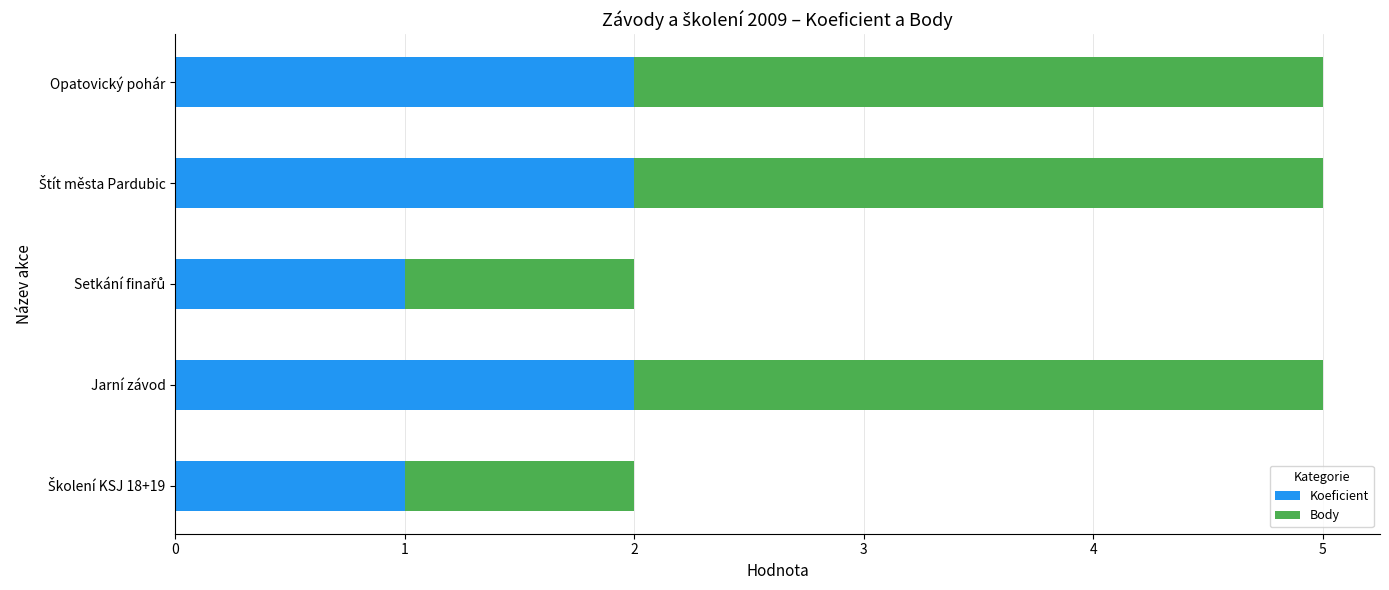

What is the total value across all series at Opatovický pohár?

5